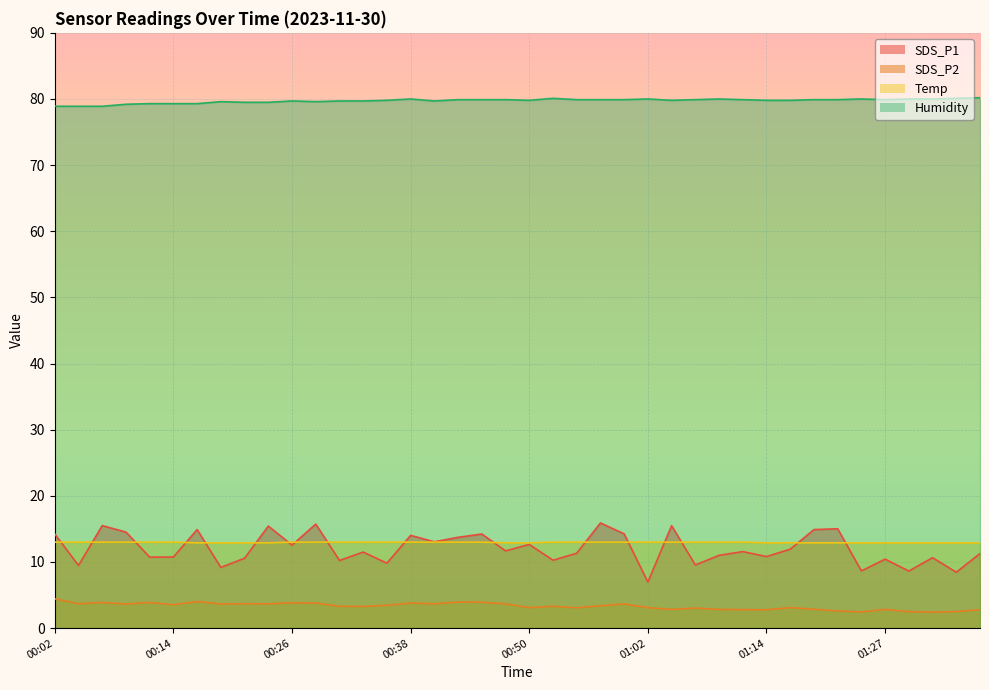

Count the Temp values in the range 12 to 13.

40